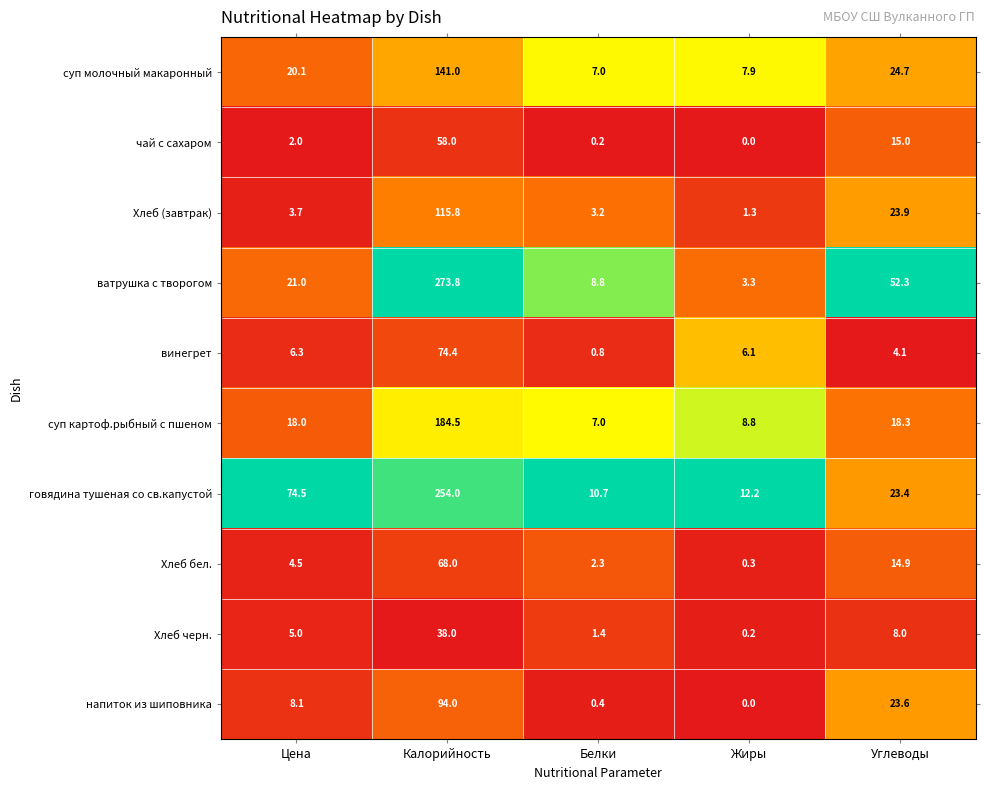

What is the maximum value shown in the chart?

273.8